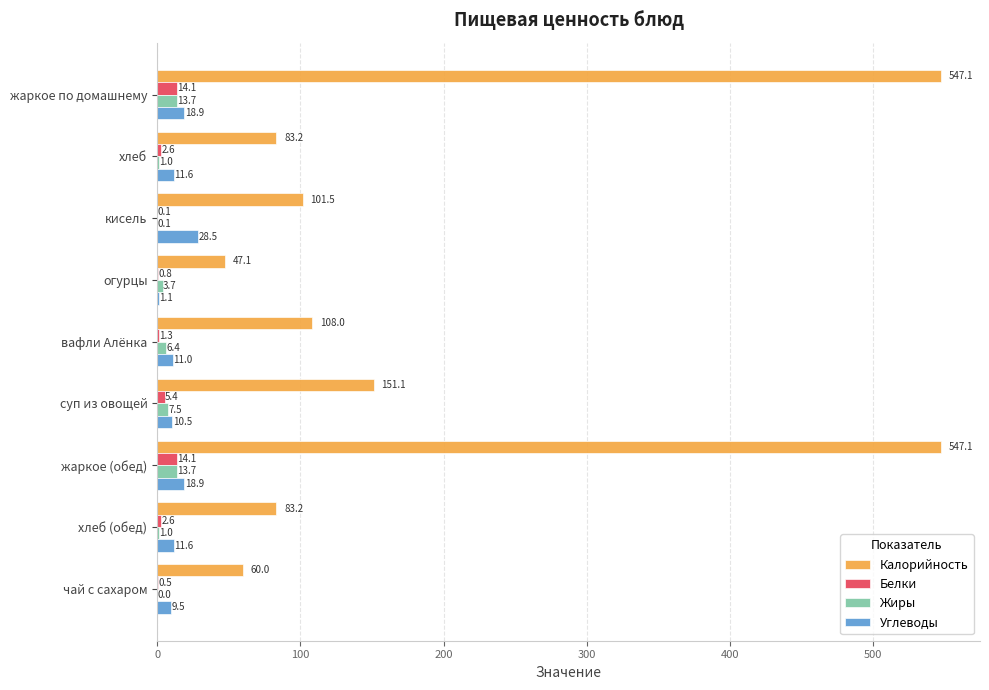

Is it true that Углеводы equals 9.5 at чай с сахаром?

True